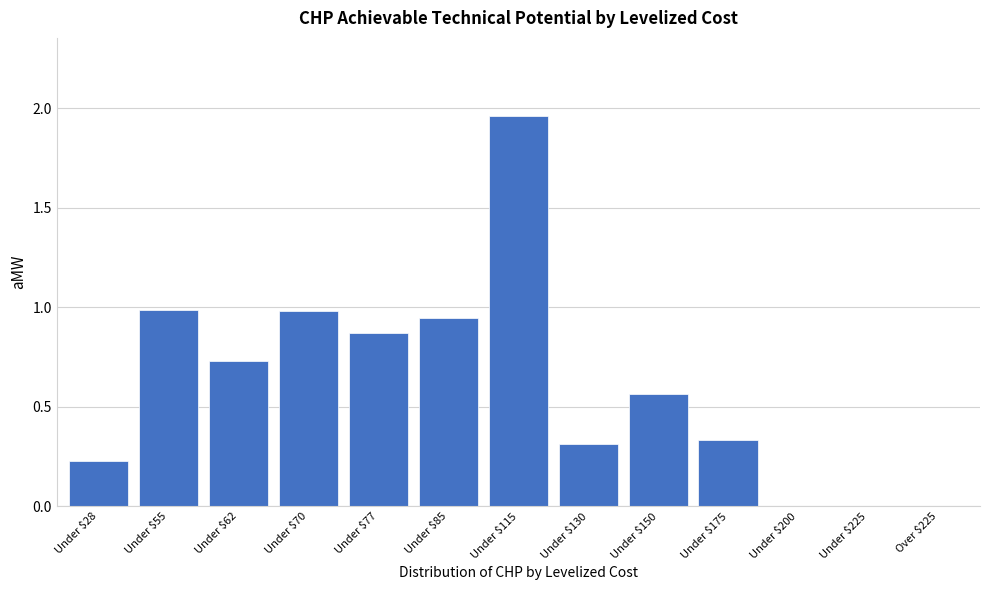

At which category does the chart reach its peak across all series?

Under $115